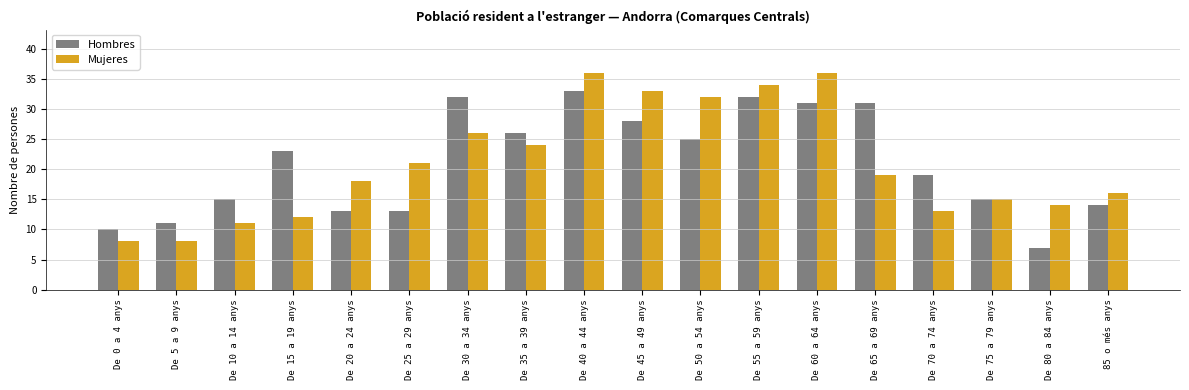

What is the difference between the highest and lowest values at De 40 a 44 anys?

3